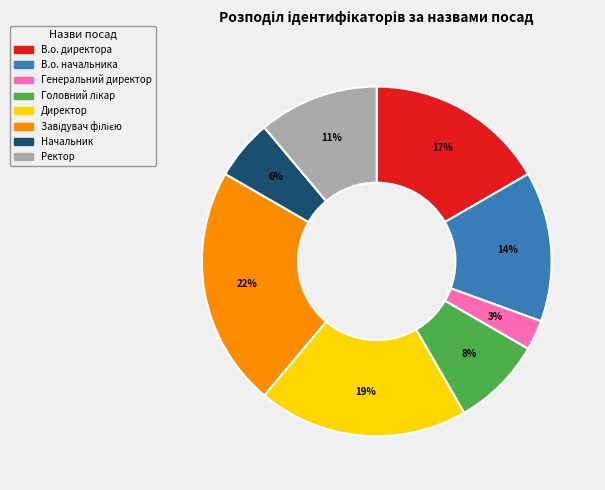

Count the number of slices in the pie.

8